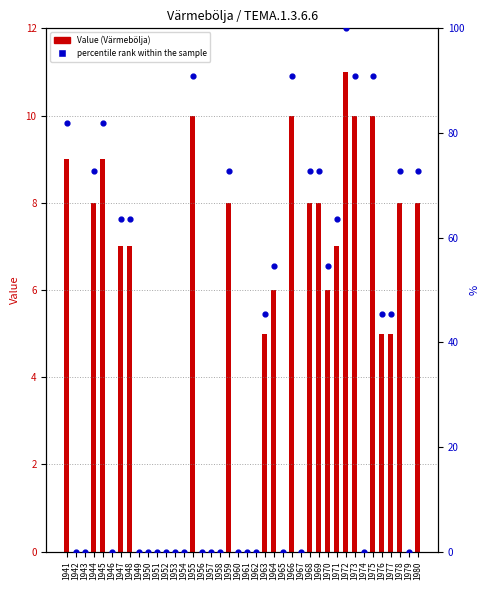

What is the total value across all series at 1973?

100.9